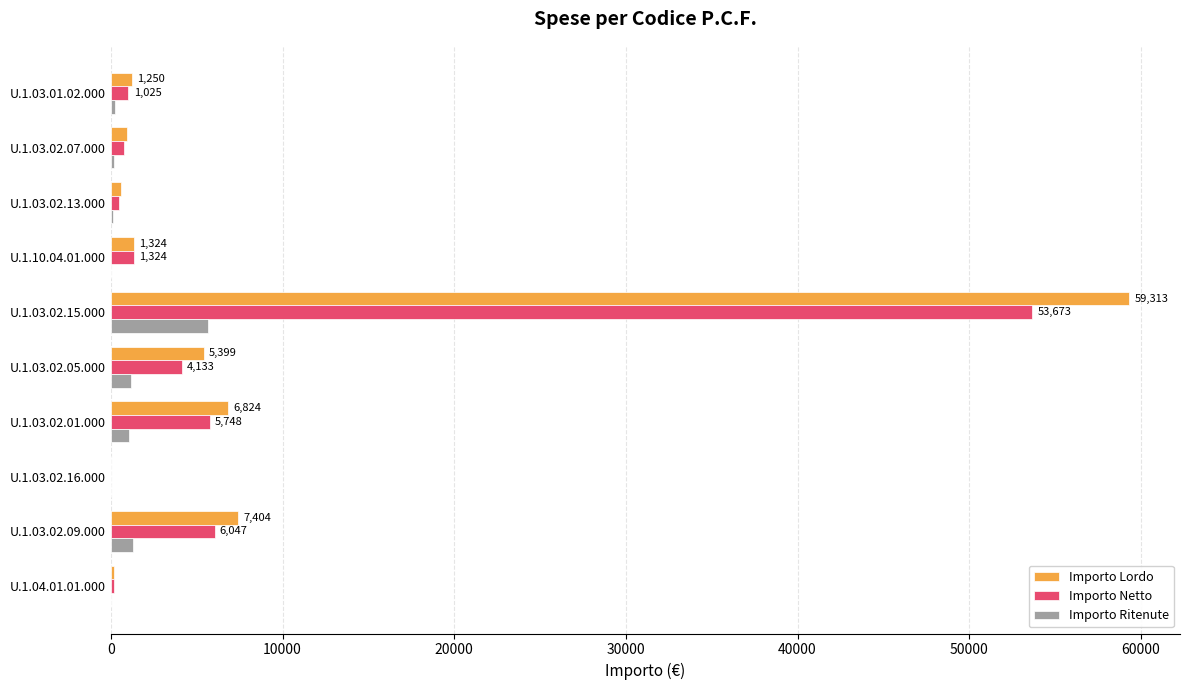

Which category has the highest value across all series?

U.1.03.02.15.000